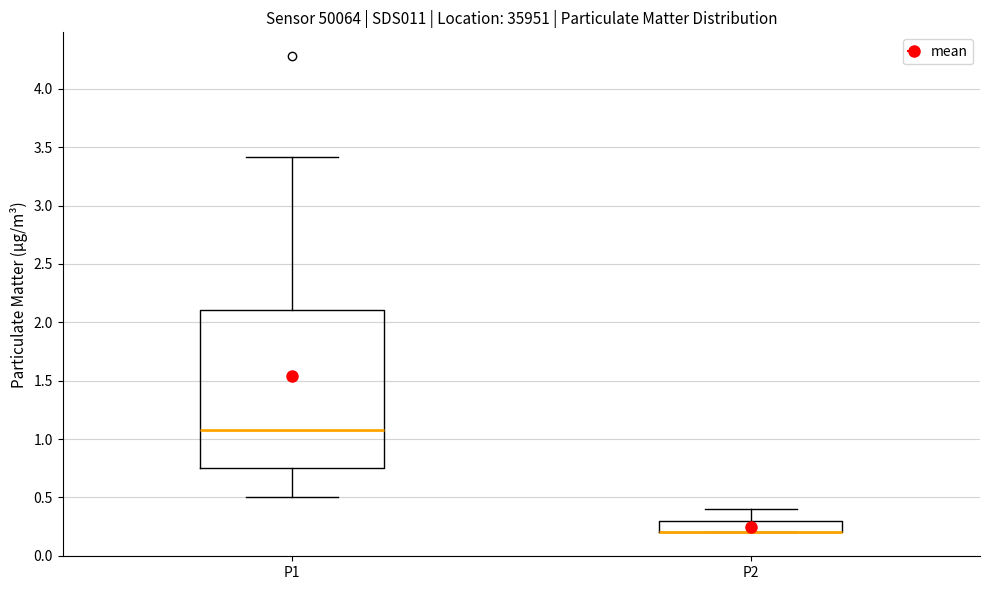

Reading left to right, transcribe this box plot: for each box, give where its median line is, the range the box spans, and where its two whiskers end, as read against the y-axis. The values are not printed on the chart, so give them approximately, as read against the axis.

P1: median 1.10, box 0.75 to 2.10, whiskers 0.50 to 3.40
P2: median 0.20 (drawn on the box's lower edge), box 0.20 to 0.30, whiskers 0.20 to 0.40